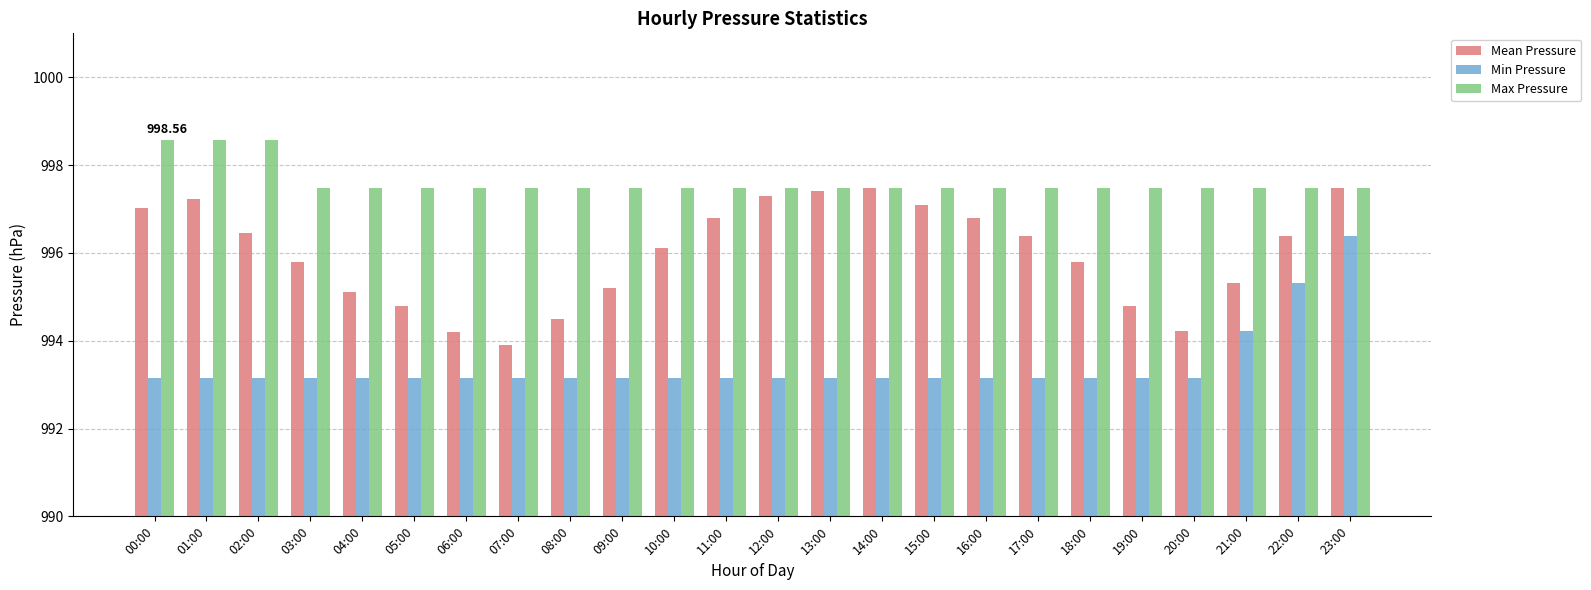

Rank the series by their average value, from lowest to highest.

Min Pressure, Mean Pressure, Max Pressure